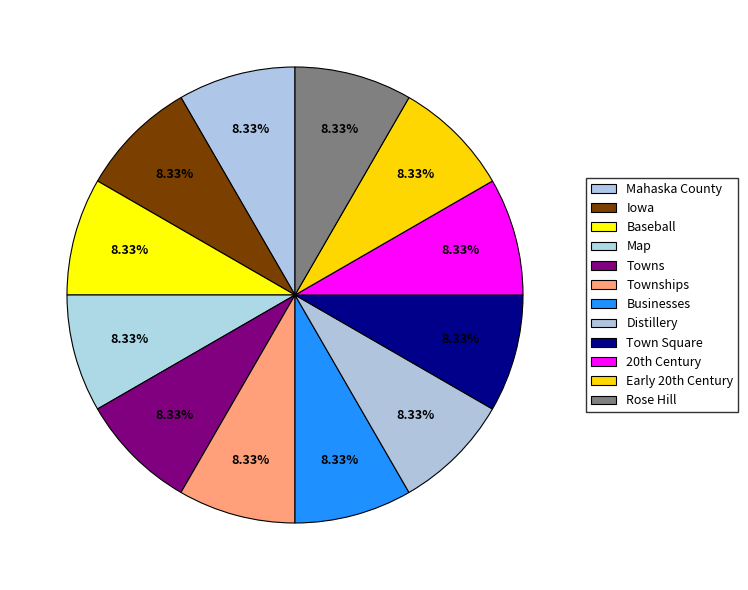

How many segments does this pie chart have?

12